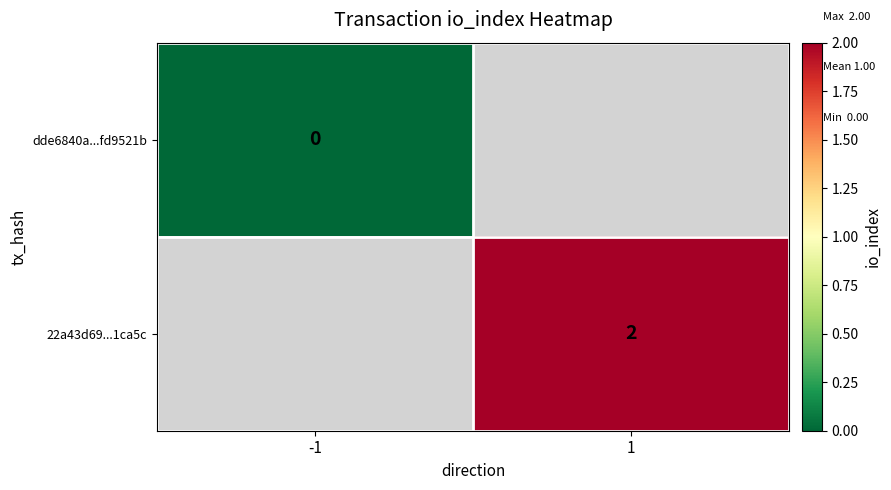

What is the maximum value shown in the chart?

2.0